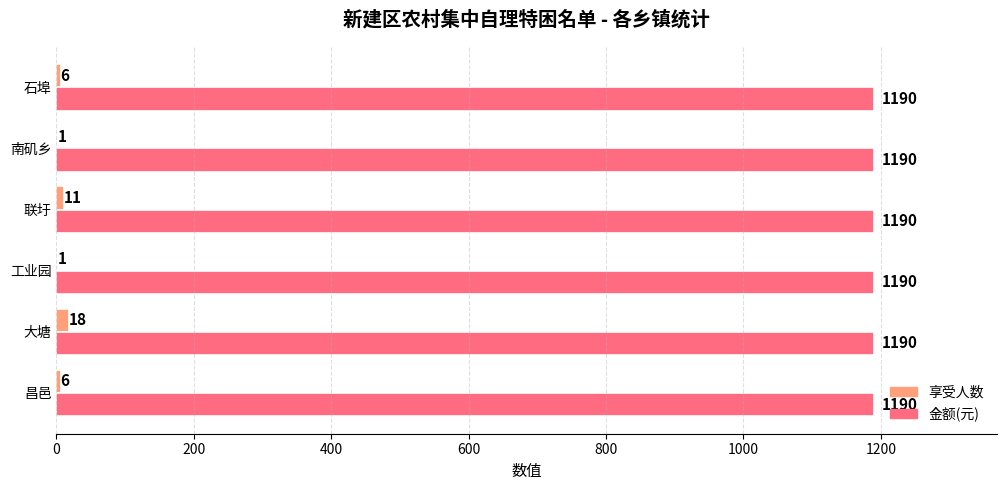

Which series has the largest total across all categories?

金额(元)